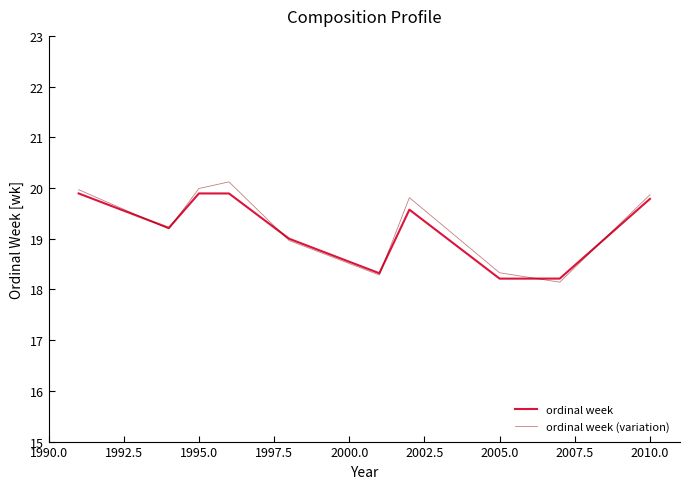

What is the maximum value for ordinal week (variation)?

20.1